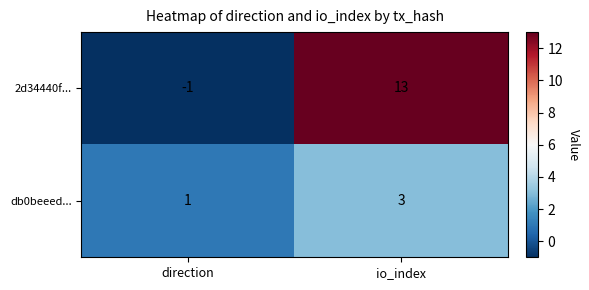

At which category is the sum across all series the highest?

io_index